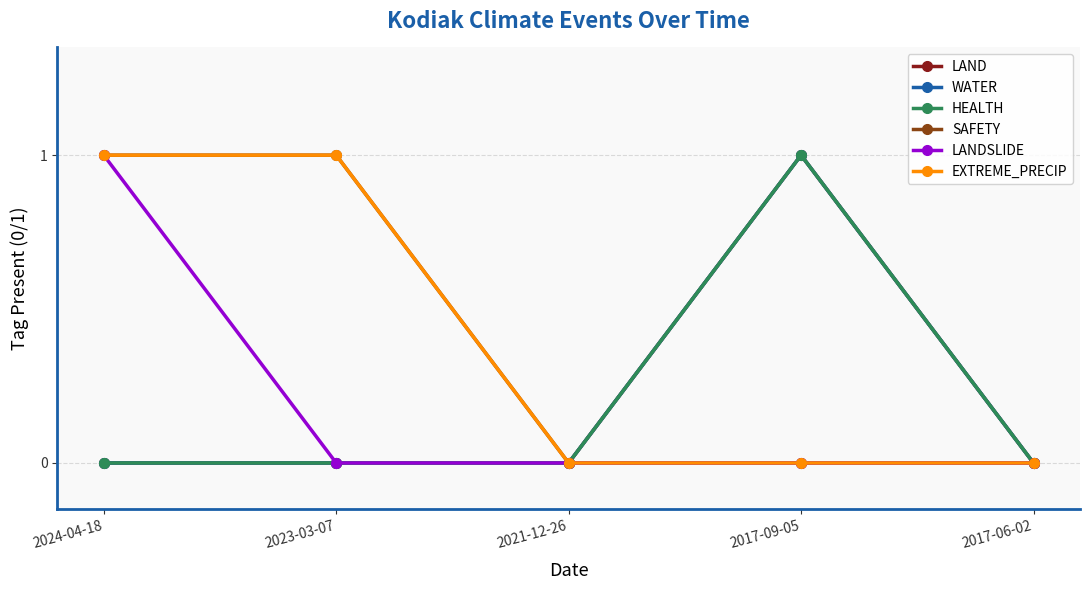

What are all the series names shown in the legend?

LAND, WATER, HEALTH, SAFETY, LANDSLIDE, EXTREME_PRECIP